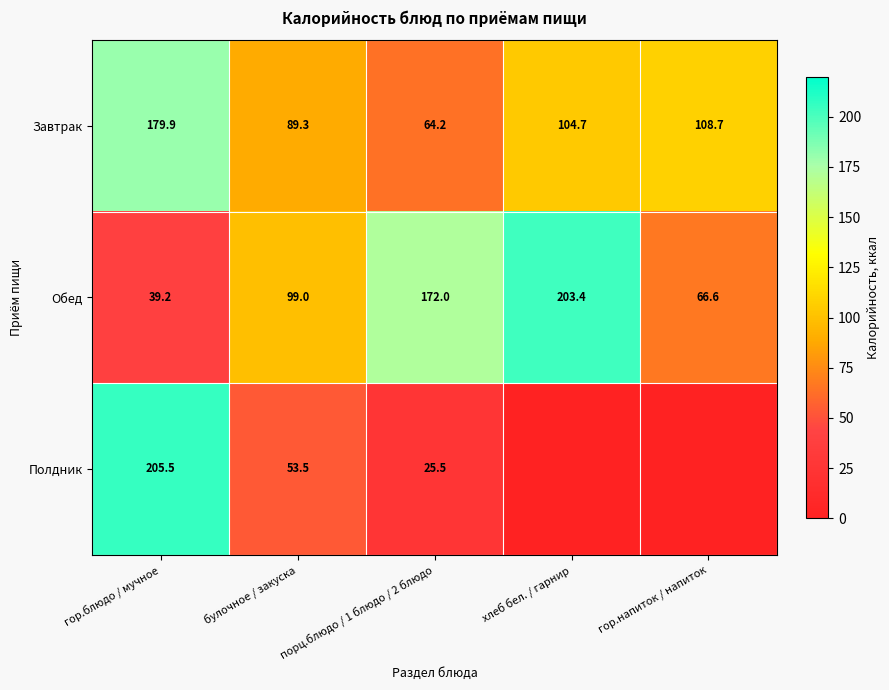

What is the greatest value displayed?

205.5